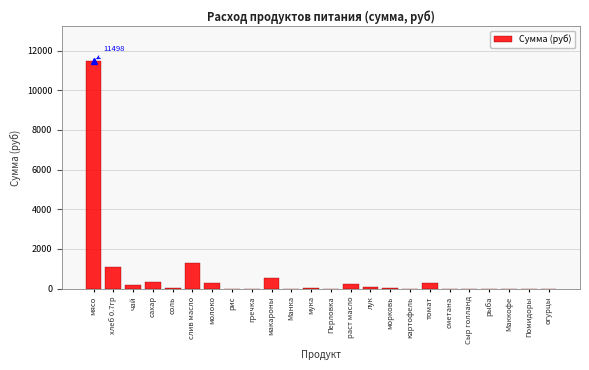

What is the greatest value displayed?

11497.5